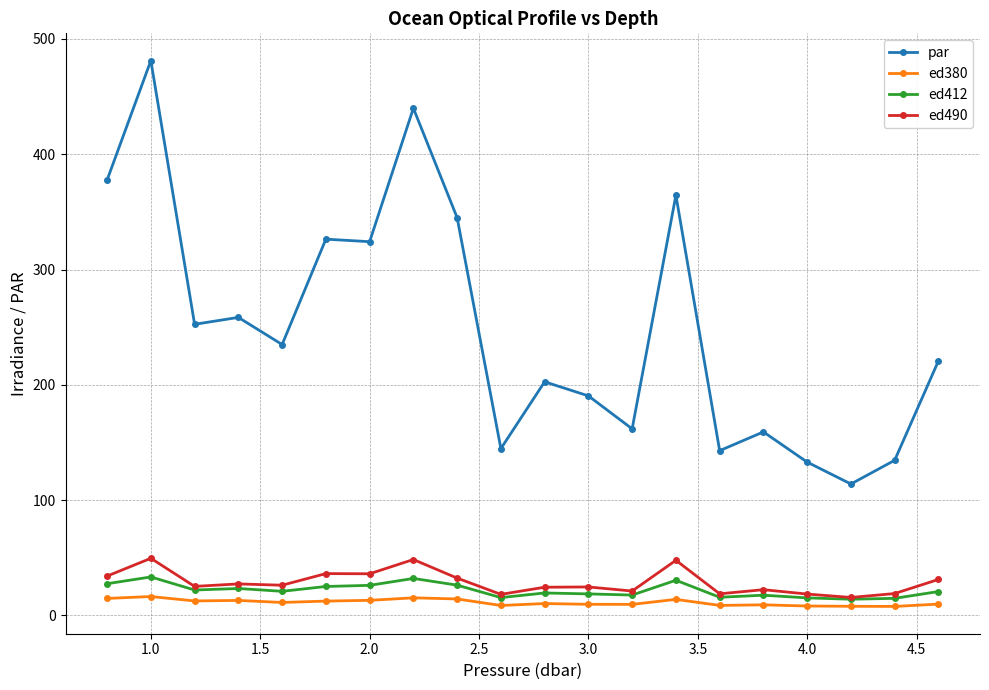

What is the value of the ed490 point at the 11th from the left?

24.5